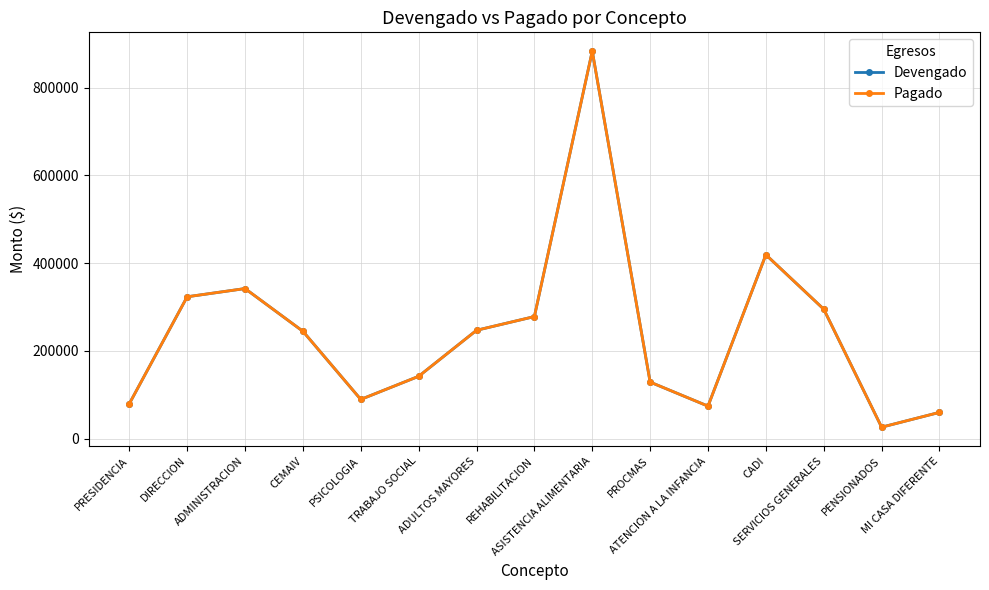

What position from the left is SERVICIOS GENERALES?

13